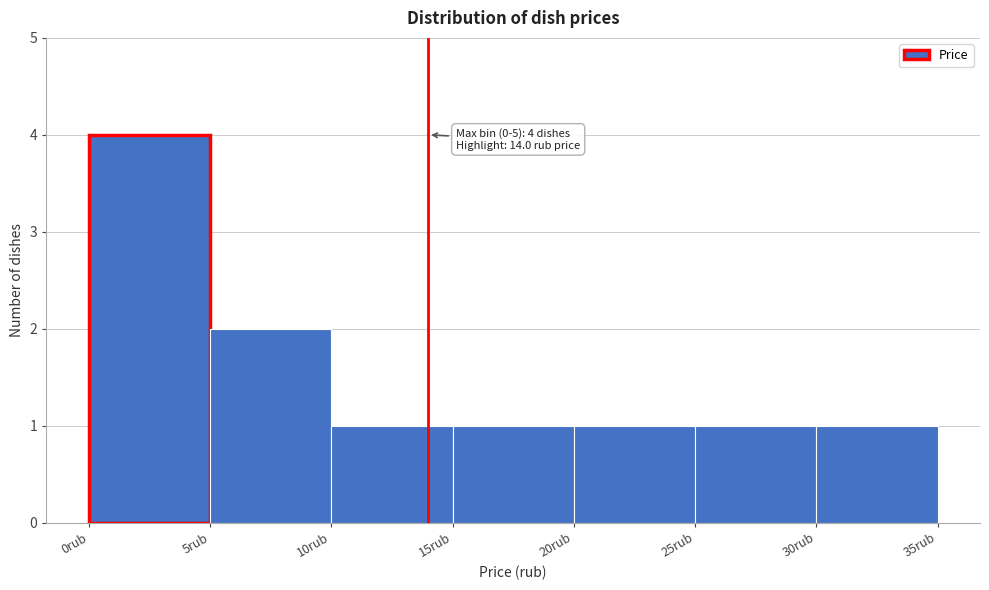

Over which range of the x-axis is the bar tallest?

0 to 5